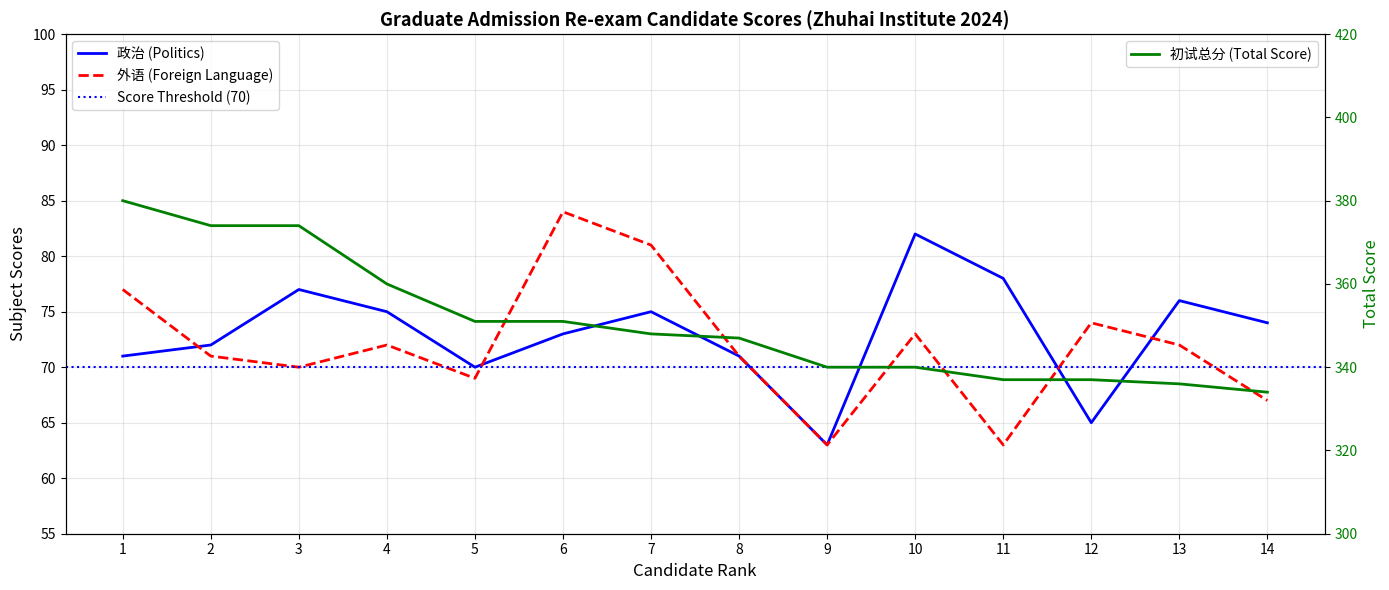

What is the difference between the 政治 (Politics) values at 3 and 2?

5